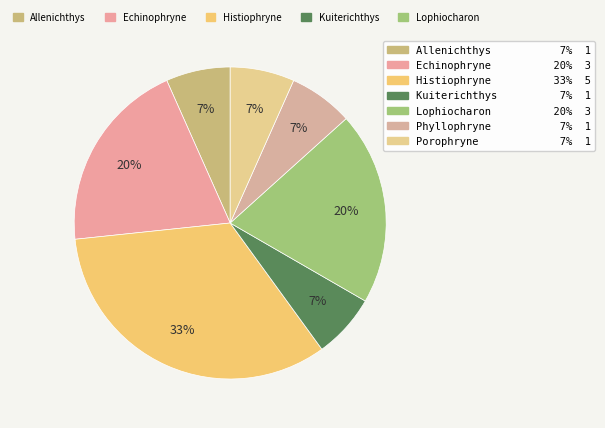

How many segments does this pie chart have?

7